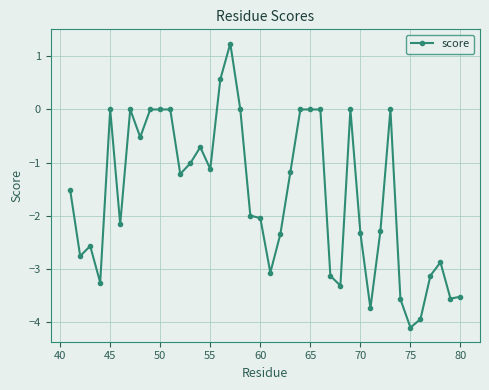

What is the smallest value displayed?

-4.1